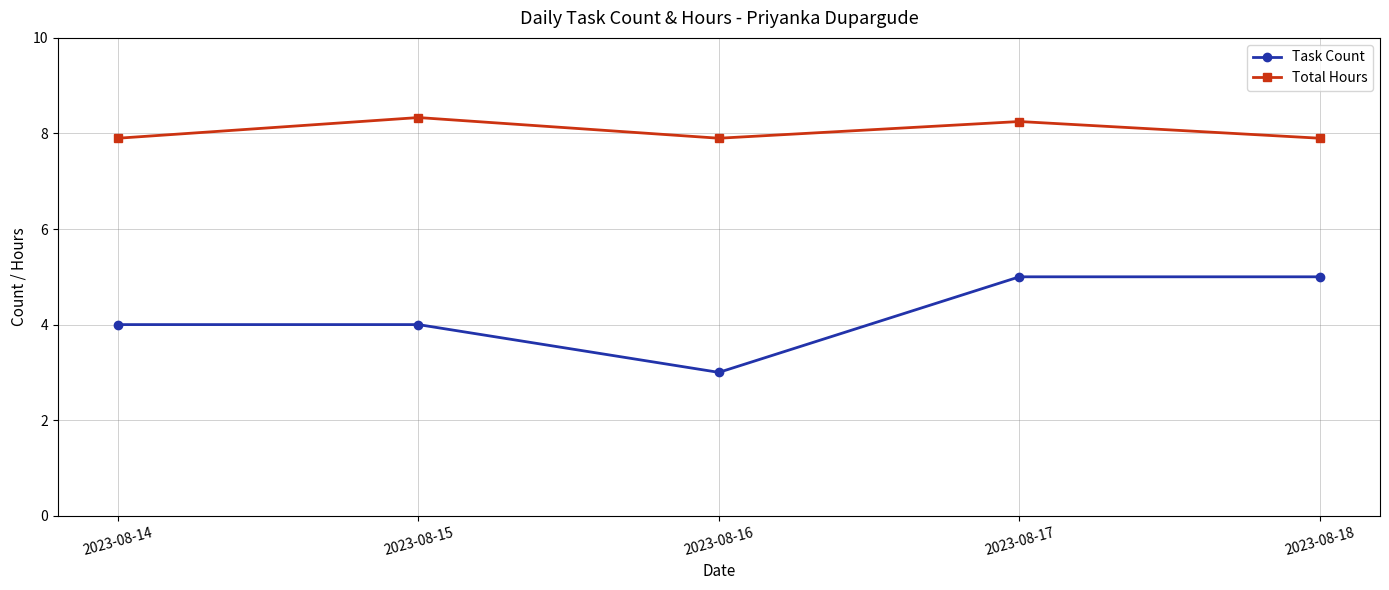

Read the Task Count value at 2023-08-17.

5.0